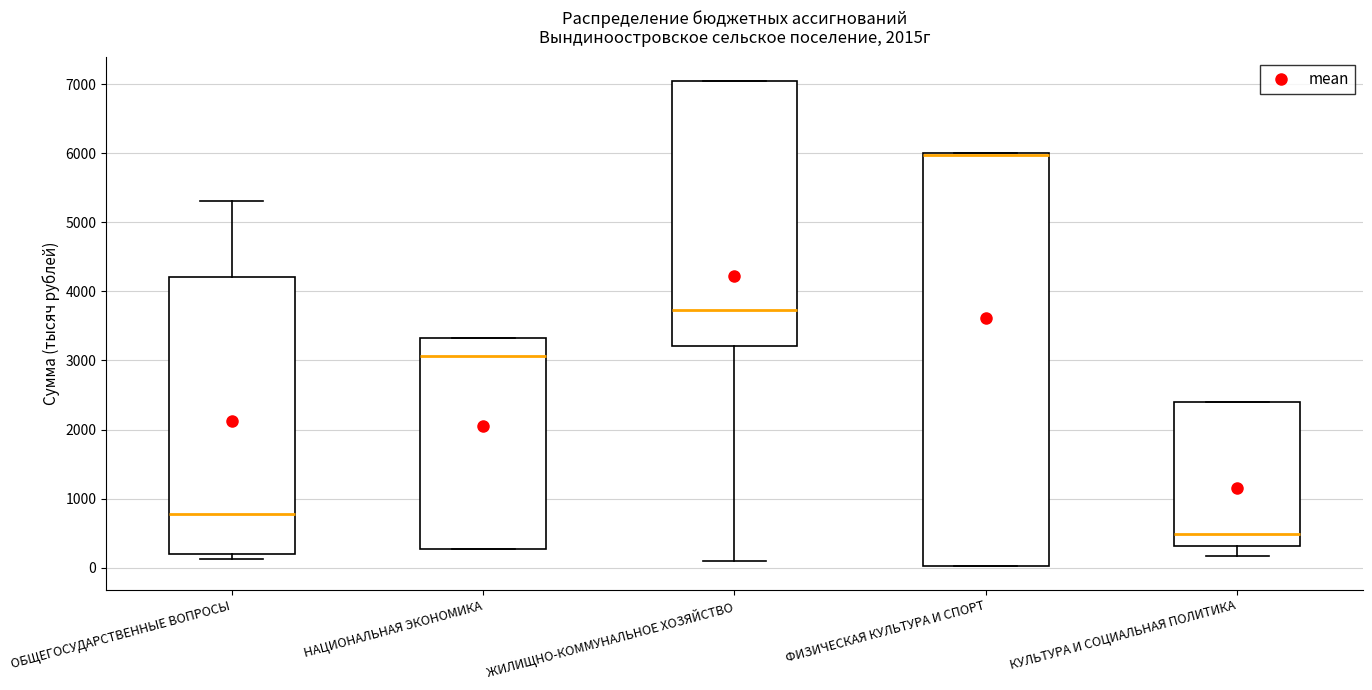

Reading left to right, transcribe this box plot: for each box, give where its median line is, the range the box spans, and where its two whiskers end, as read against the y-axis. The values are not printed on the chart, so give them approximately, as read against the axis.

ОБЩЕГОСУДАРСТВЕННЫЕ ВОПРОСЫ: median 800, box 200 to 4200, whiskers 100 to 5300
НАЦИОНАЛЬНАЯ ЭКОНОМИКА: median 3100, box 300 to 3300, whiskers 300 to 3300
ЖИЛИЩНО-КОММУНАЛЬНОЕ ХОЗЯЙСТВО: median 3700, box 3200 to 7000, whiskers 100 to 7000
ФИЗИЧЕСКАЯ КУЛЬТУРА И СПОРТ: median 6000 (drawn on the box's upper edge), box 0 to 6000, whiskers 0 to 6000
КУЛЬТУРА И СОЦИАЛЬНАЯ ПОЛИТИКА: median 500, box 300 to 2400, whiskers 200 to 2400